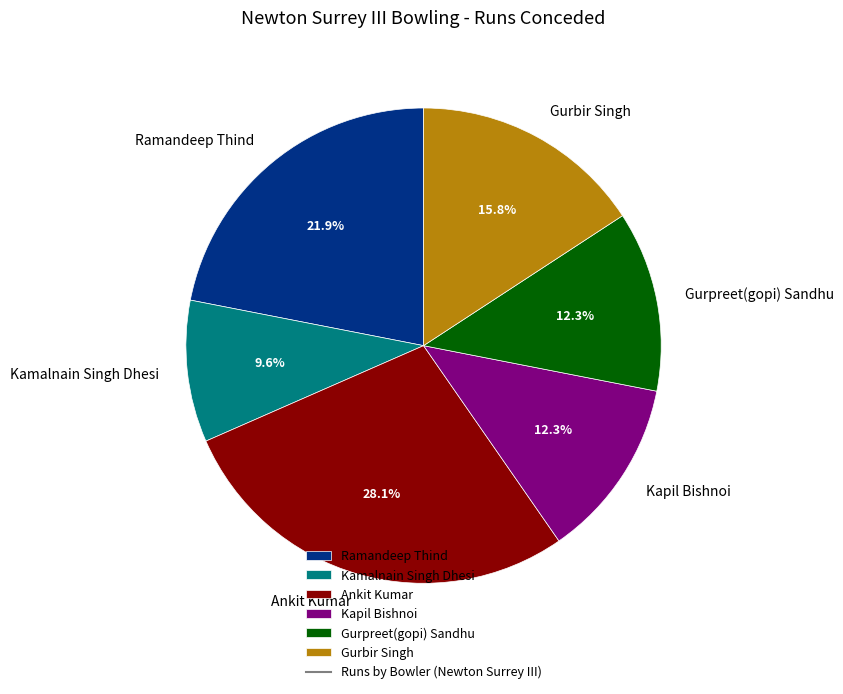

To the nearest percent, what portion does Gurpreet(gopi) Sandhu represent?

12%